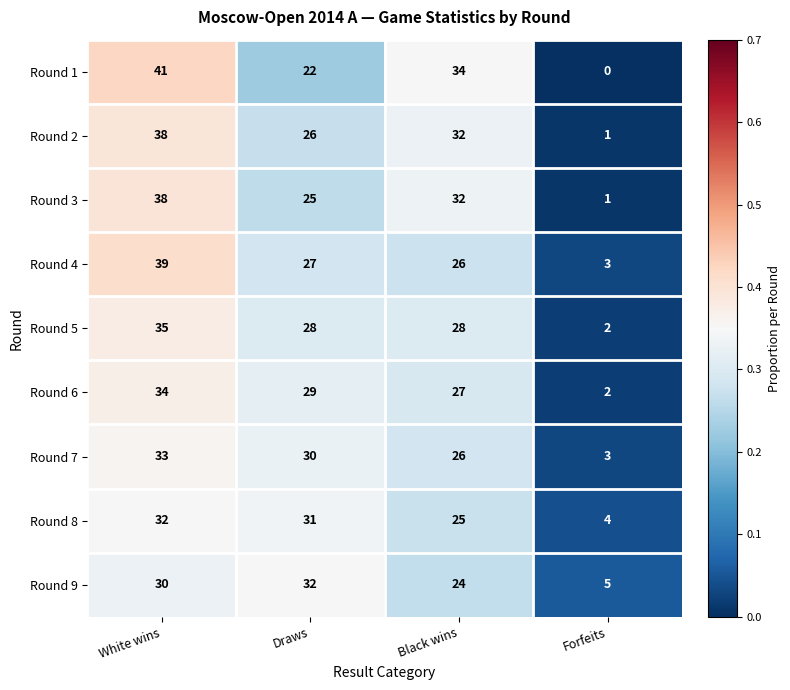

Between White wins and Draws, which series saw the biggest shift?

Round 1